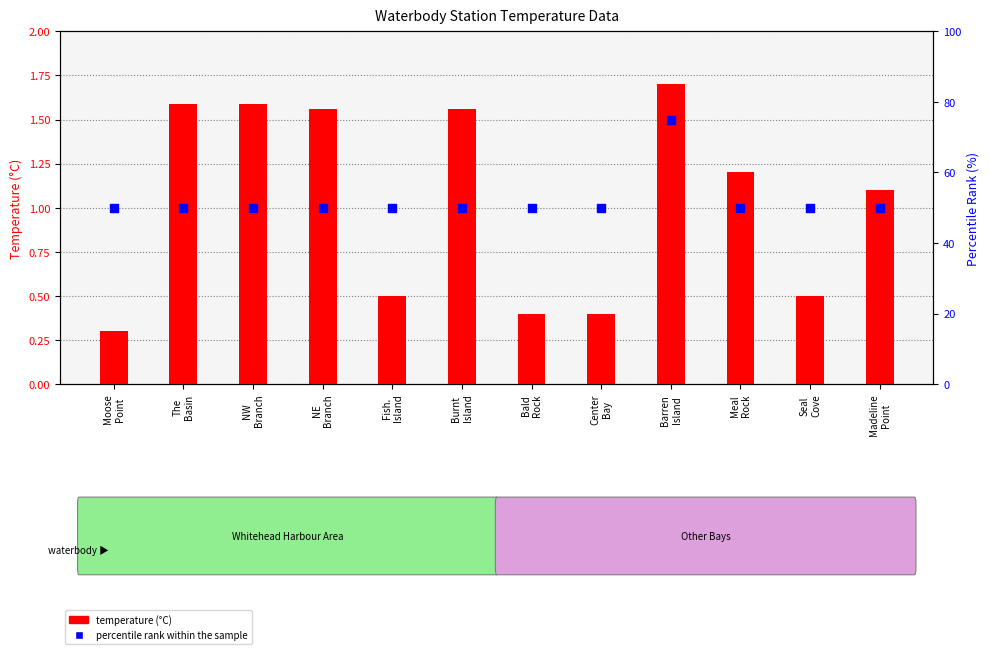

Is the value of percentile rank within the sample at Burnt
Island greater than the value of temperature (°C) at Burnt
Island?

Yes